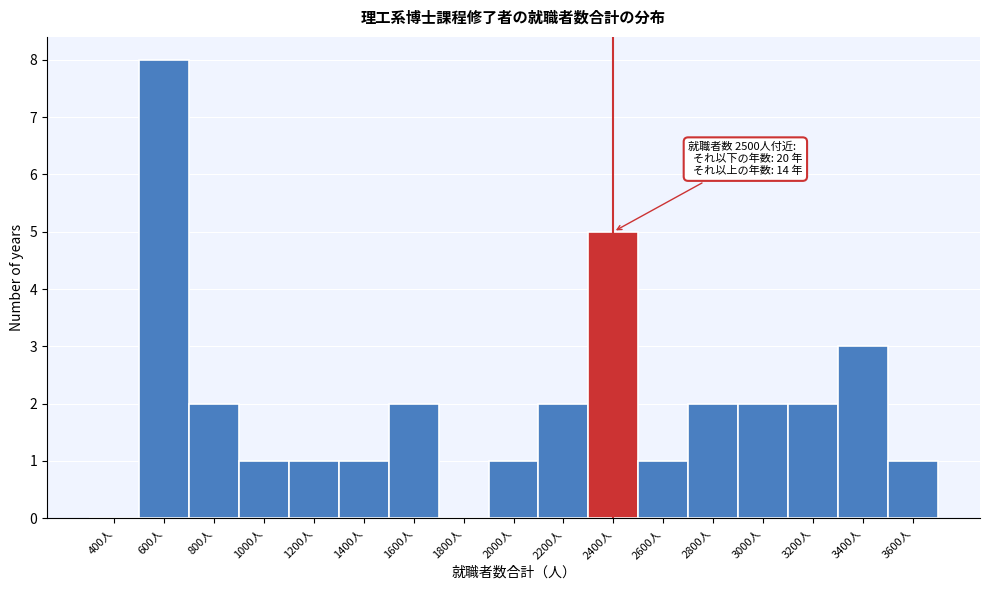

Reading left to right, transcribe all the data shown in this chart.

400人=0	600人=8	800人=2	1000人=1	1200人=1	1400人=1	1600人=2	1800人=0	2000人=1	2200人=2	2400人=5	2600人=1	2800人=2	3000人=2	3200人=2	3400人=3	3600人=1